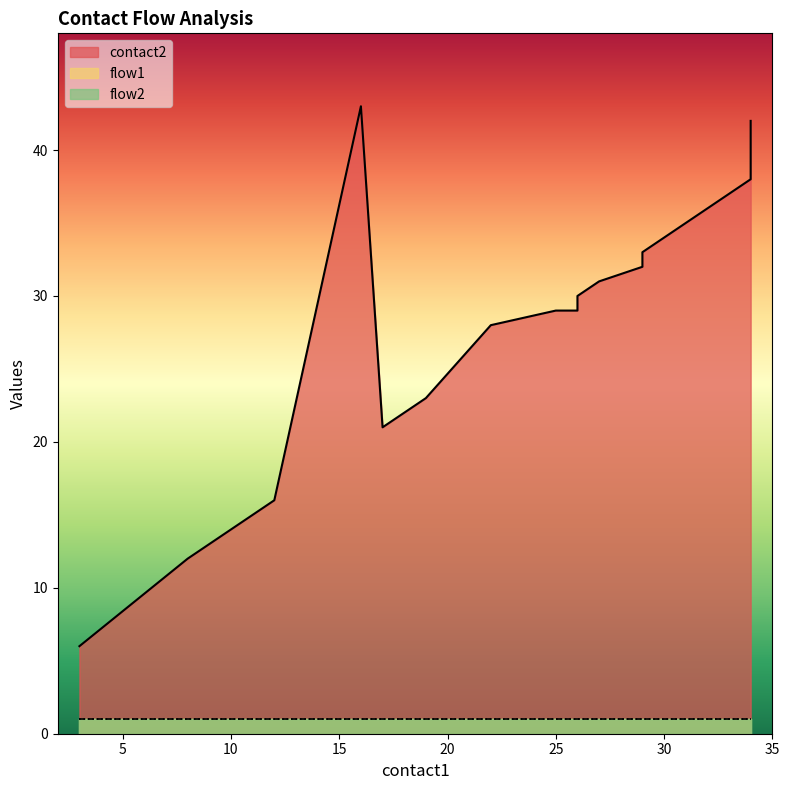

What is the value of the flow1 point at the 3rd from the left?

1